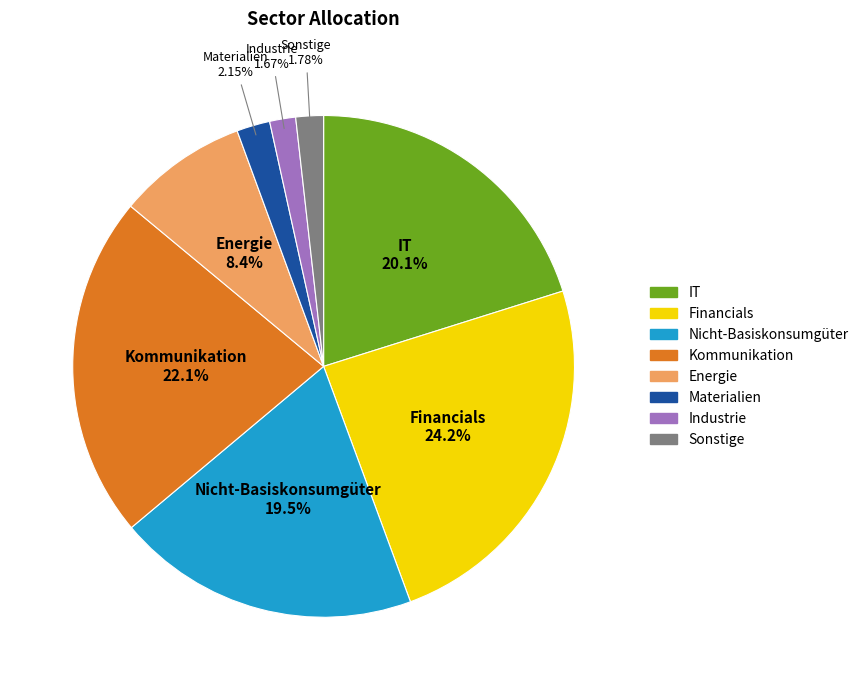

To the nearest percent, what percentage of the pie is Materialien?

2%